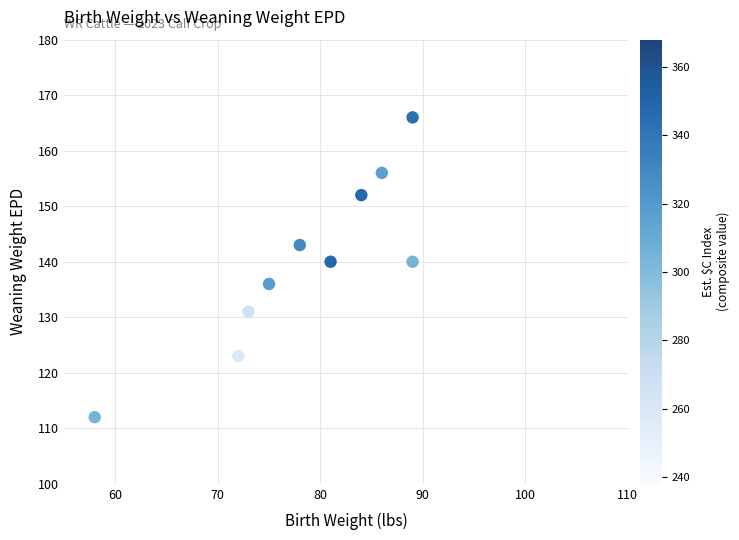

What is the average Y value?

140